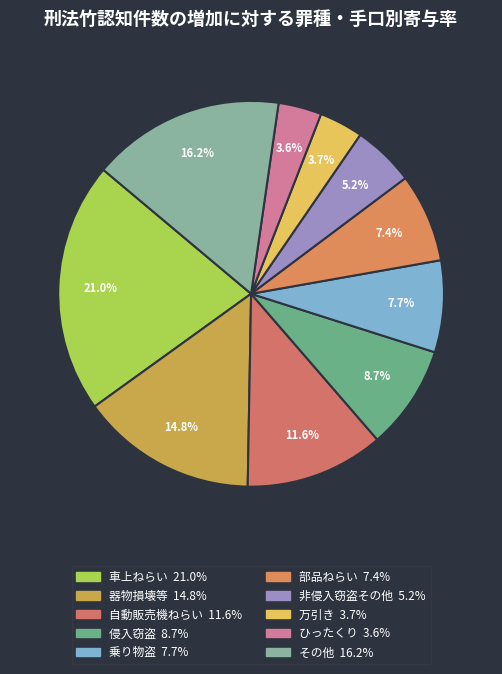

Count the number of slices in the pie.

10